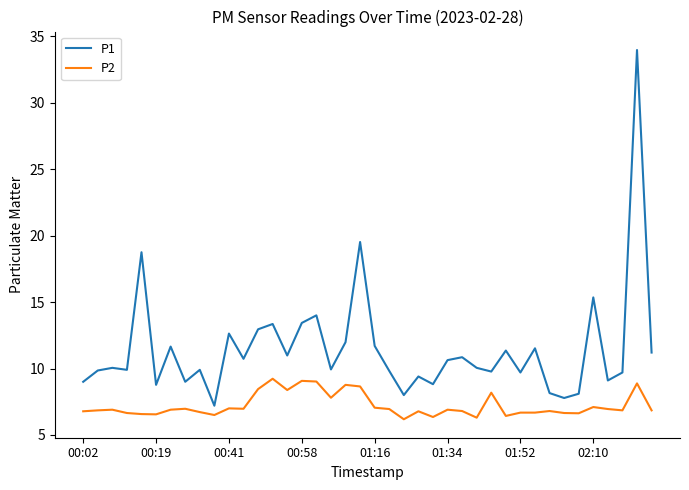

What is the difference between the maximum and minimum values in the P1 series?

26.8